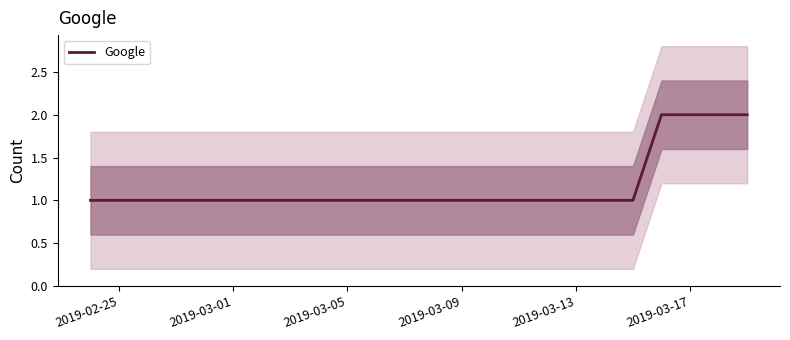

Count the values in the range 1 to 2.

4